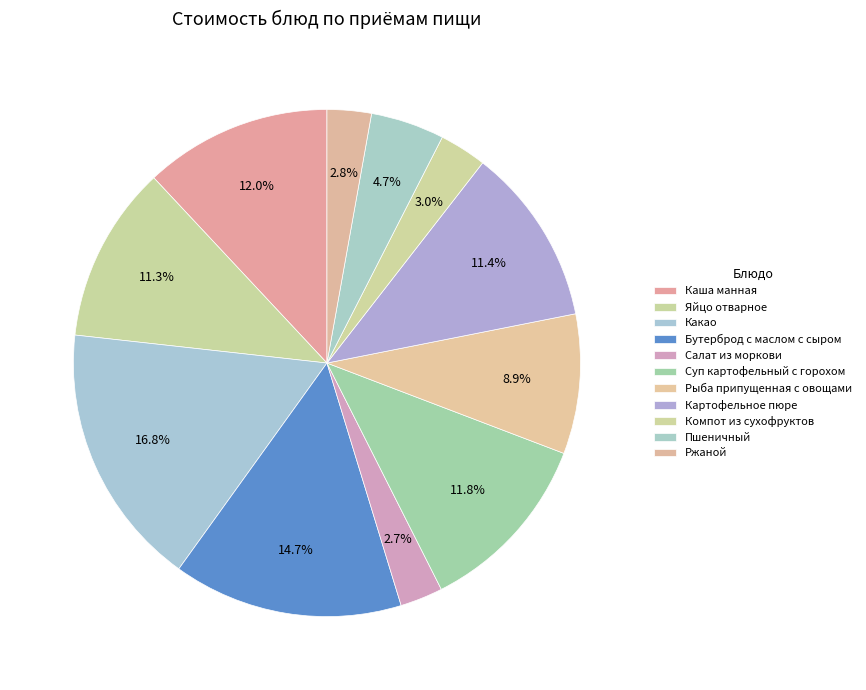

How many segments does this pie chart have?

11